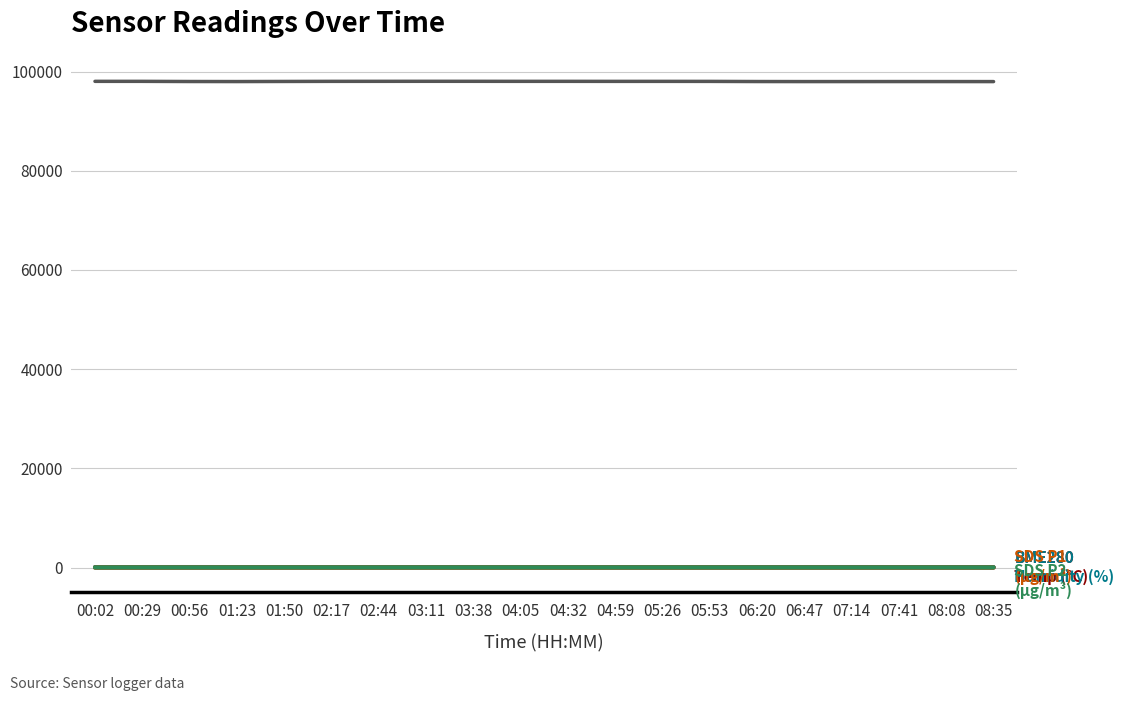

Which category has the lowest value across all series?

01:23